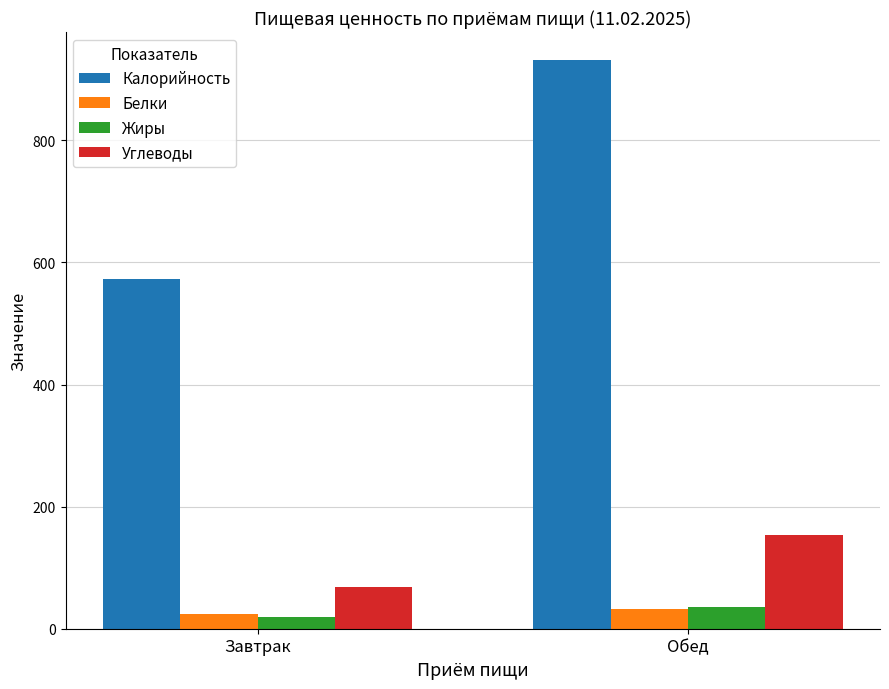

What is the difference between the maximum and minimum values in the Углеводы series?

85